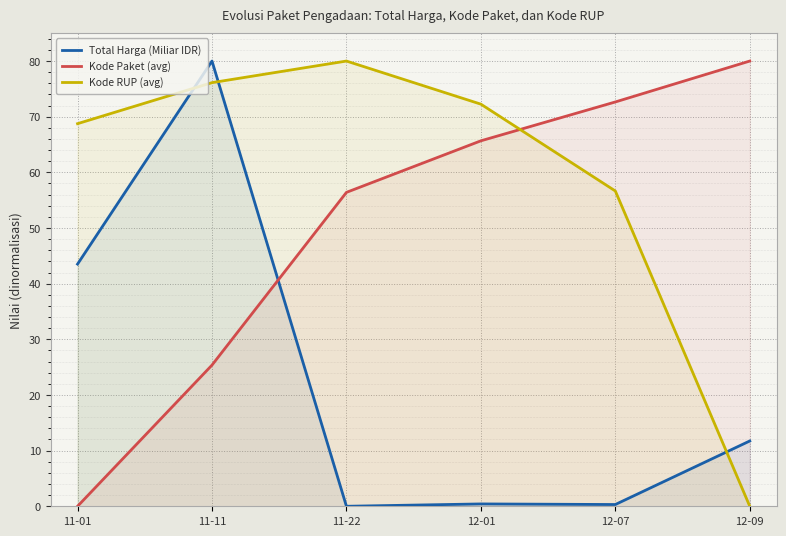

Reading left to right, list all the values displayed in this chart.

Total Harga (Miliar IDR): 11-01=43.5	11-11=80.0	11-22=0.0	12-01=0.4	12-07=0.3	12-09=11.7
Kode Paket (avg): 11-01=0.0	11-11=25.4	11-22=56.4	12-01=65.7	12-07=72.6	12-09=80.0
Kode RUP (avg): 11-01=68.7	11-11=76.1	11-22=80.0	12-01=72.3	12-07=56.7	12-09=0.0